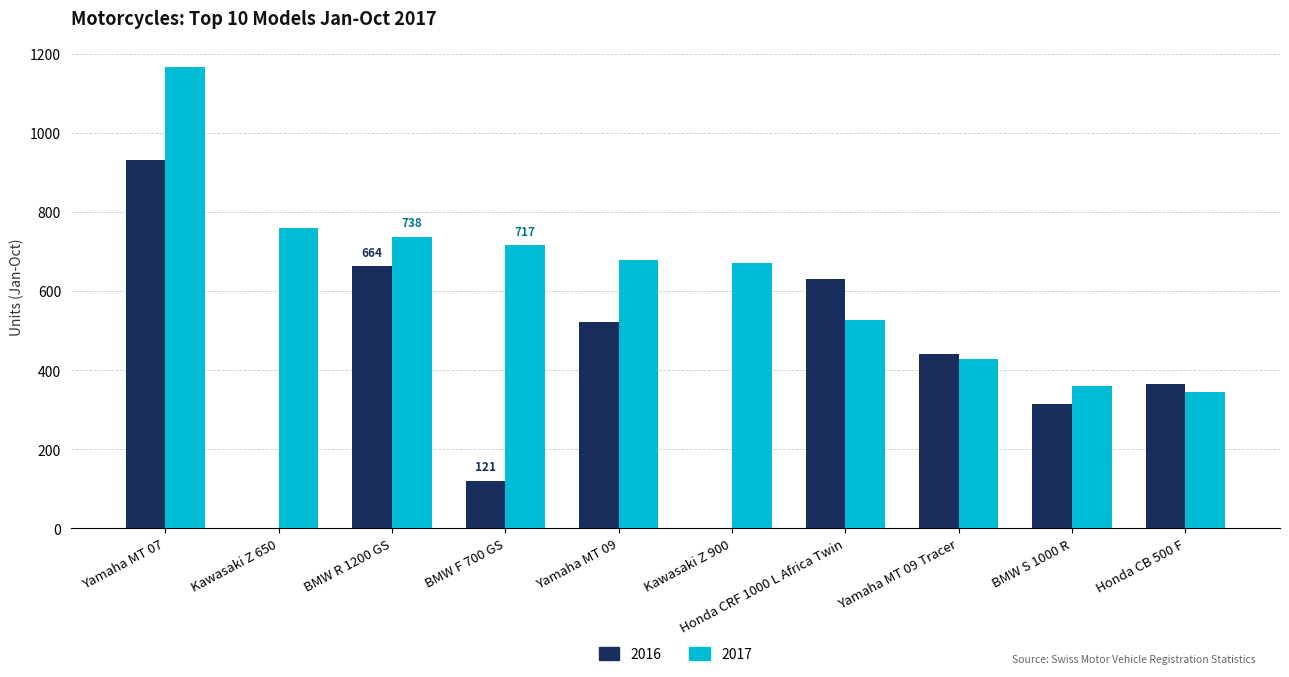

Which series has the largest total across all categories?

2017